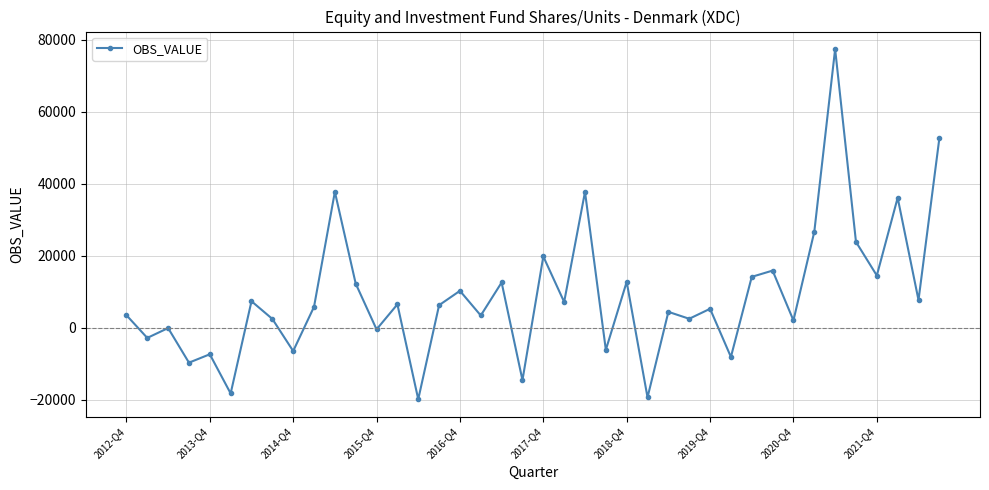

What is the difference between the second highest and minimum values?

72408